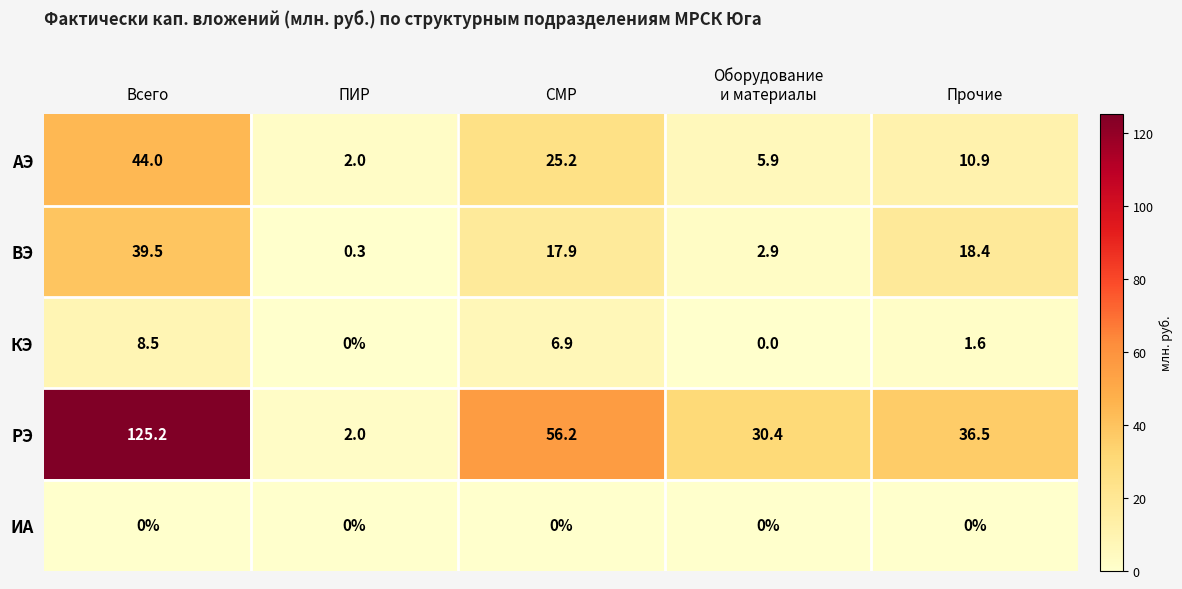

Reading left to right, extract all data points from this chart.

АЭ: 44.0	2.0	25.2	5.9	10.9
ВЭ: 39.5	0.3	17.9	2.9	18.4
КЭ: 8.5	0.0	6.9	0.0	1.6
РЭ: 125.2	2.0	56.2	30.4	36.5
ИА: 0.0	0.0	0.0	0.0	0.0